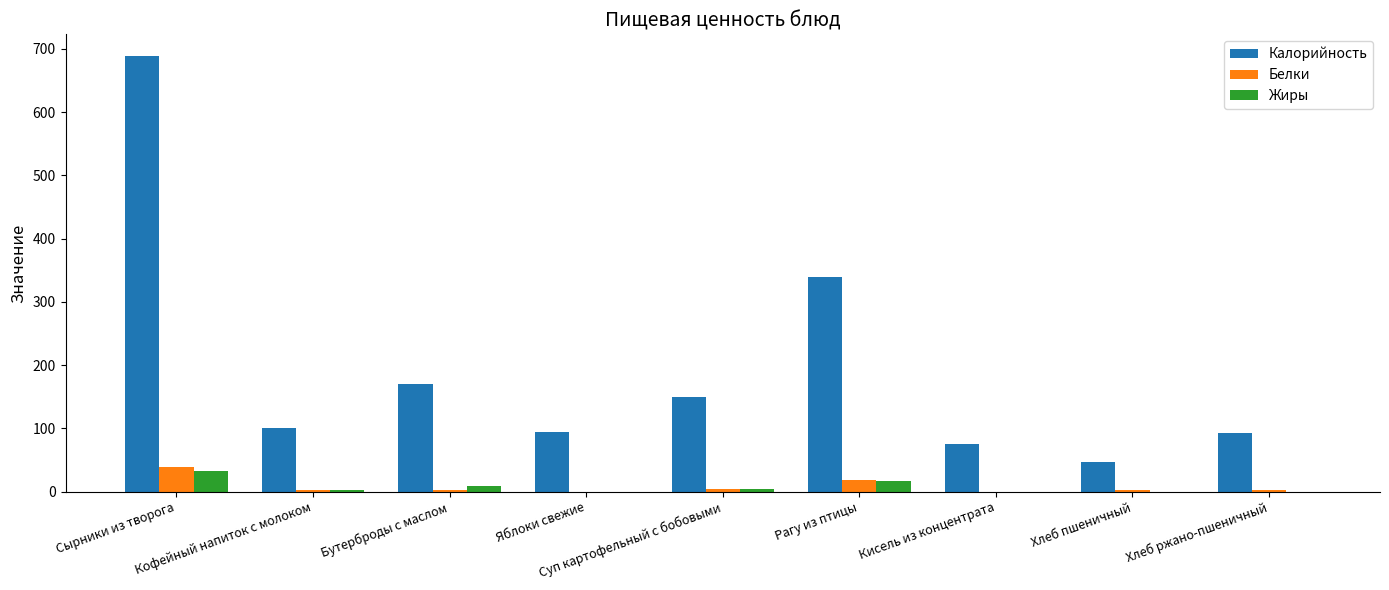

Count the number of data series in this chart.

3